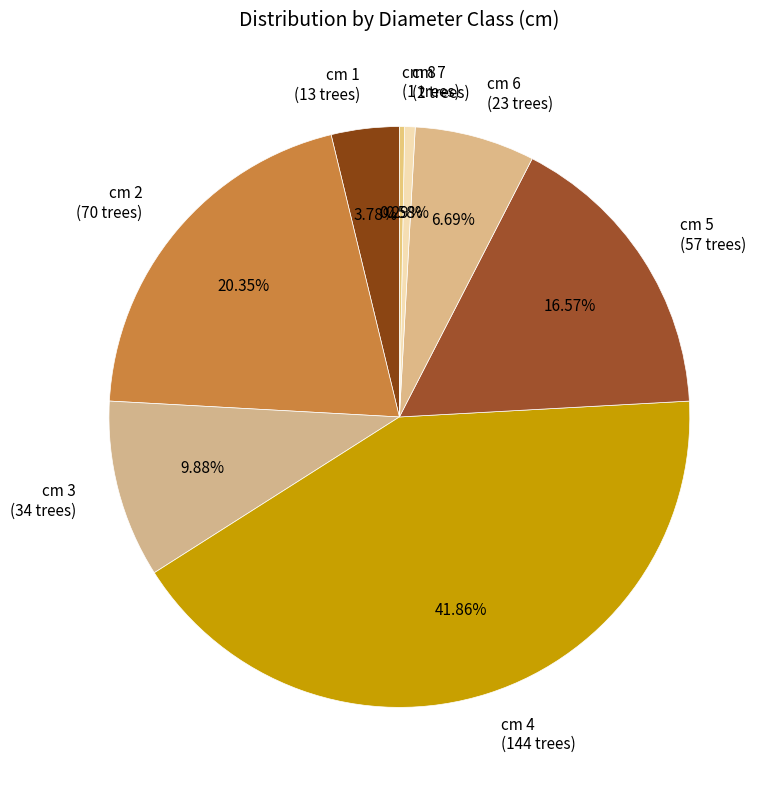

How many slices are in this pie chart?

8